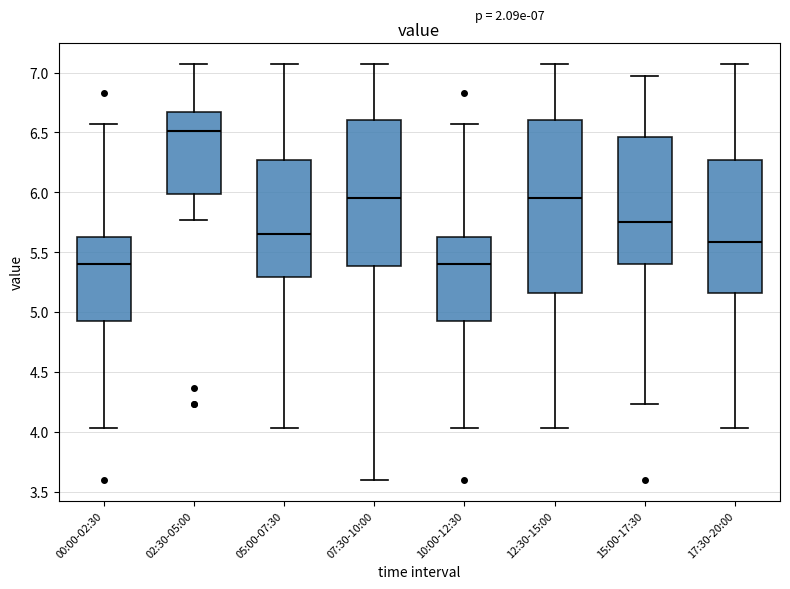

Which box's median line is the highest?

02:30-05:00